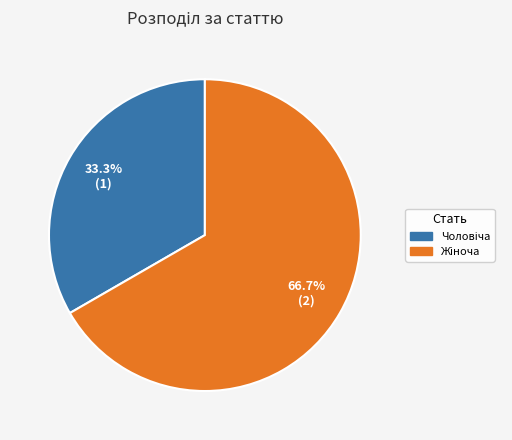

Is there any slice that represents more than half of the pie?

Yes